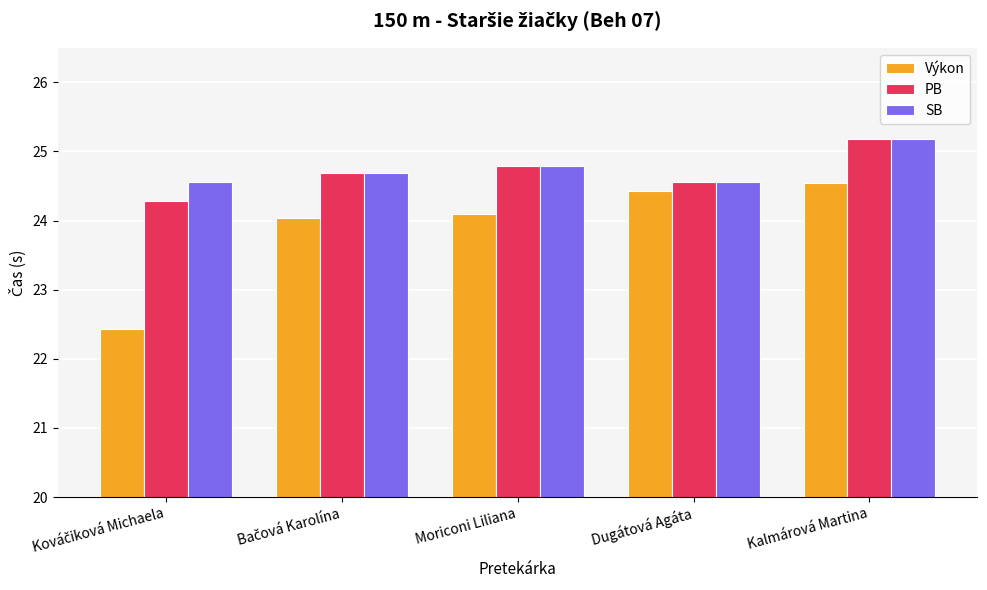

How many data points does each series have?

5